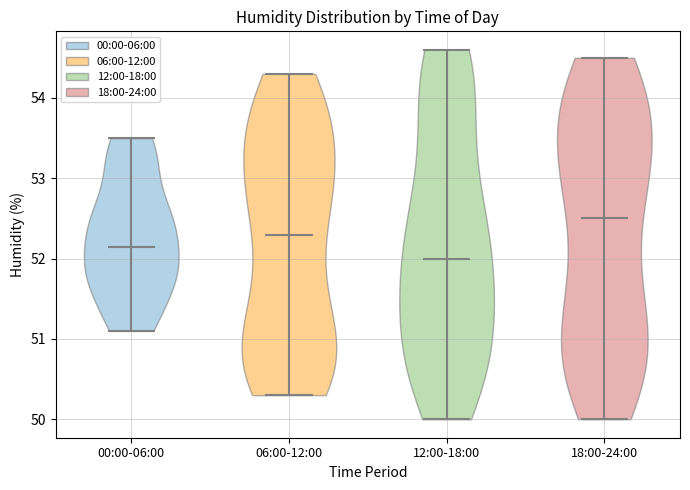

Where does the median line of the violin for 06:00-12:00 sit on the y-axis? The values are not printed on the chart, so give them approximately, as read against the axis.

52.3